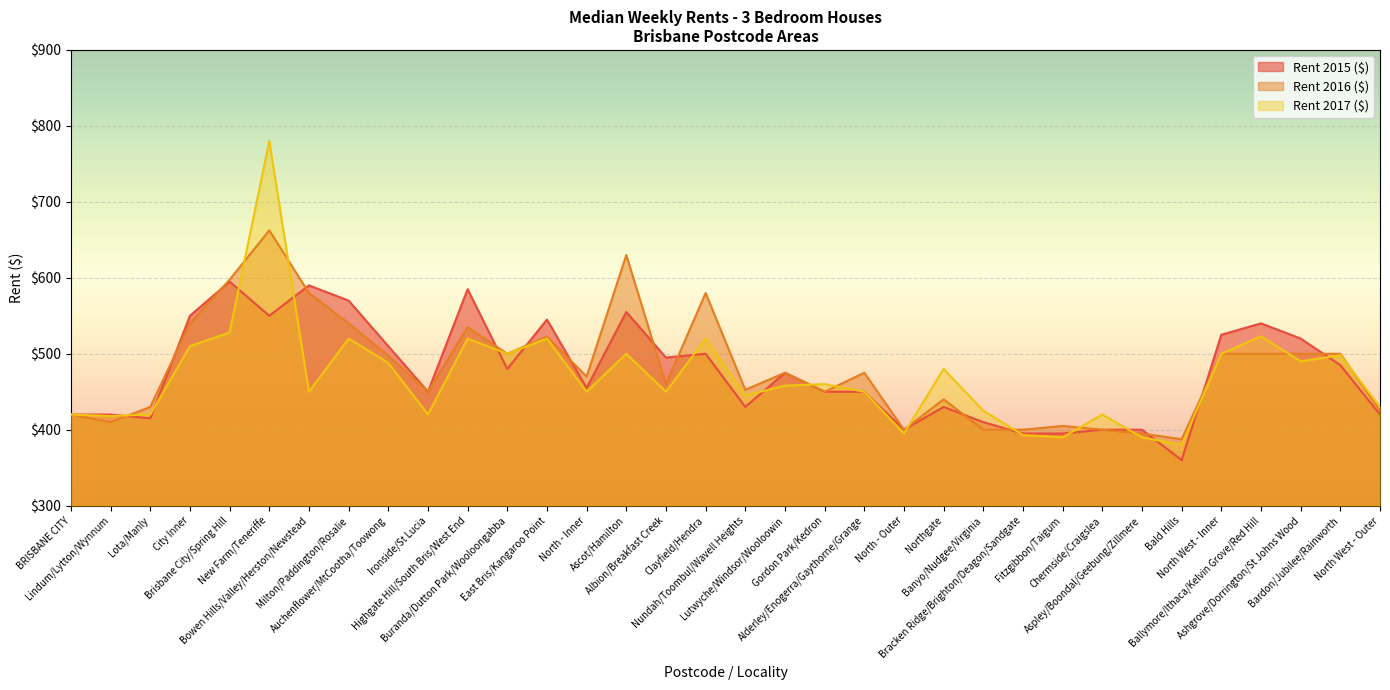

What is the sum of the Rent 2016 ($) values at Bardon/Jubilee/Rainworth and Bowen Hills/Valley/Herston/Newstead?

1080.0